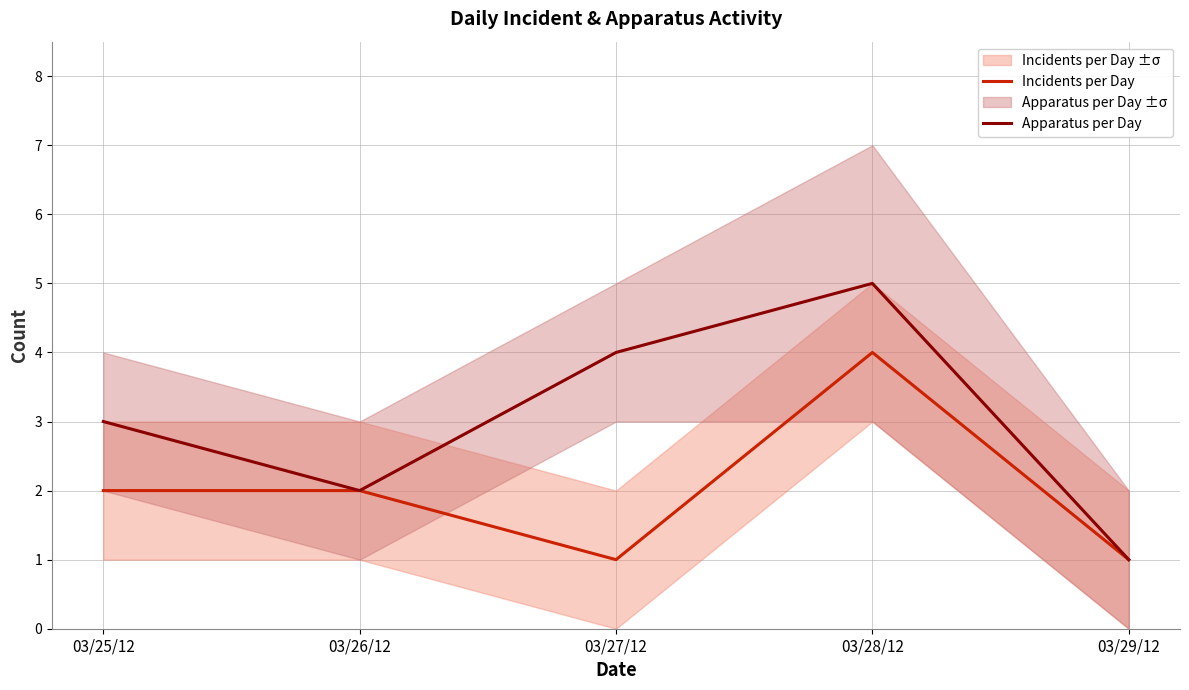

At how many categories does at least one series exceed 4?

1